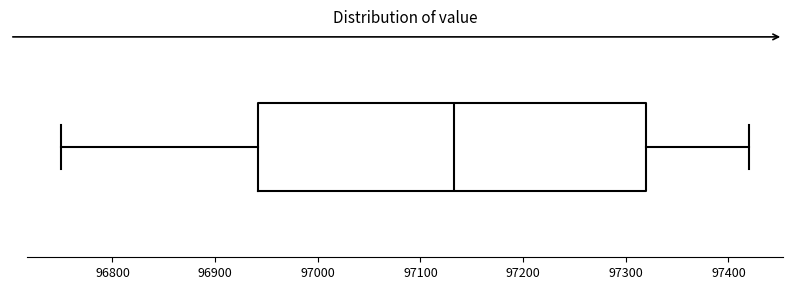

Read this box plot against the x-axis: the position of the median line, the range covered by the box, and the ends of both whiskers. The values are not printed on the chart, so give them approximately, as read against the axis.

median 97130, box 96940 to 97320, whiskers 96750 to 97420